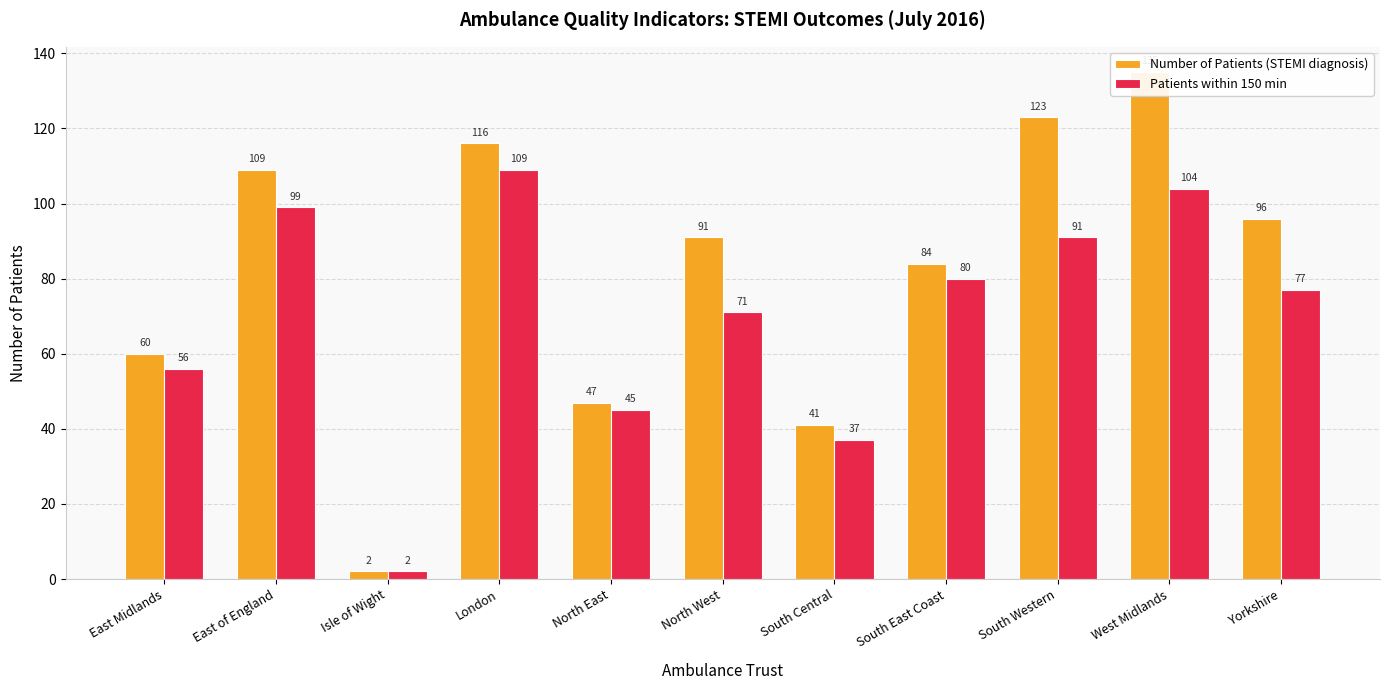

True or false: Number of Patients (STEMI diagnosis) has a value of 60 at London.

False